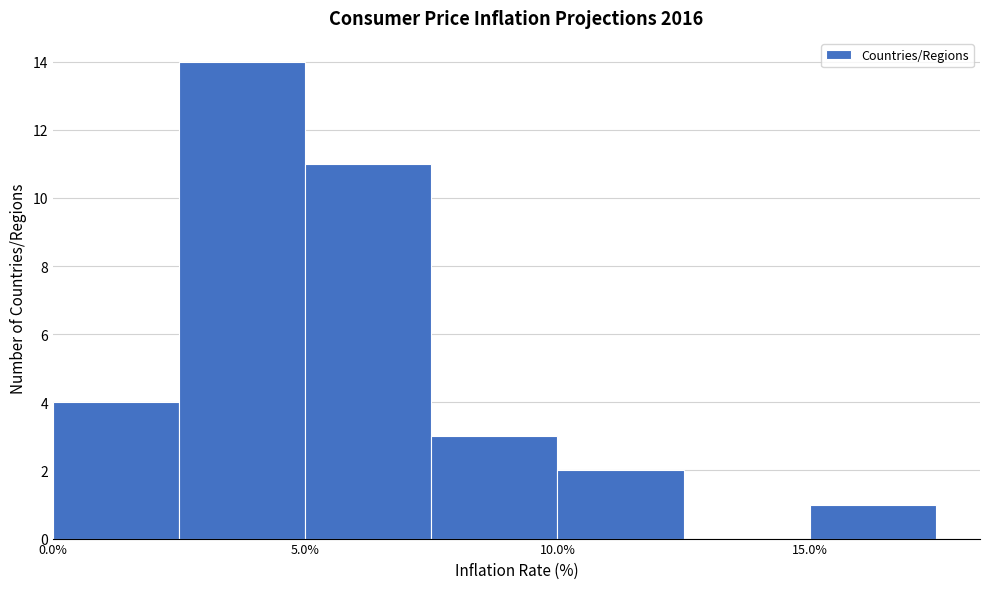

What is the height of the bar covering 10.0 to 12.5 on the x-axis? The values are not printed on the chart, so give them approximately, as read against the axis.

2